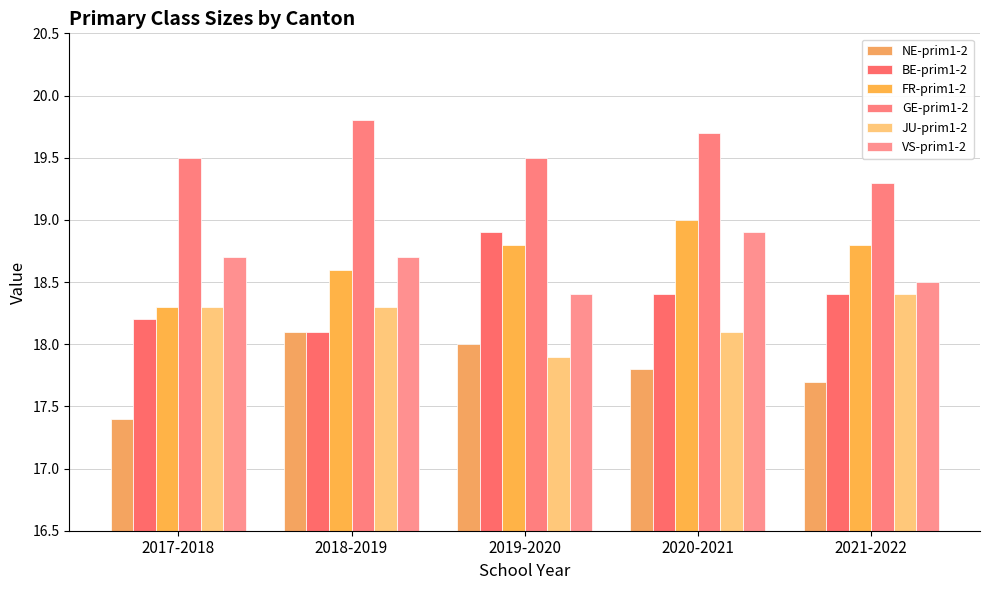

How many distinct data groups are displayed?

6